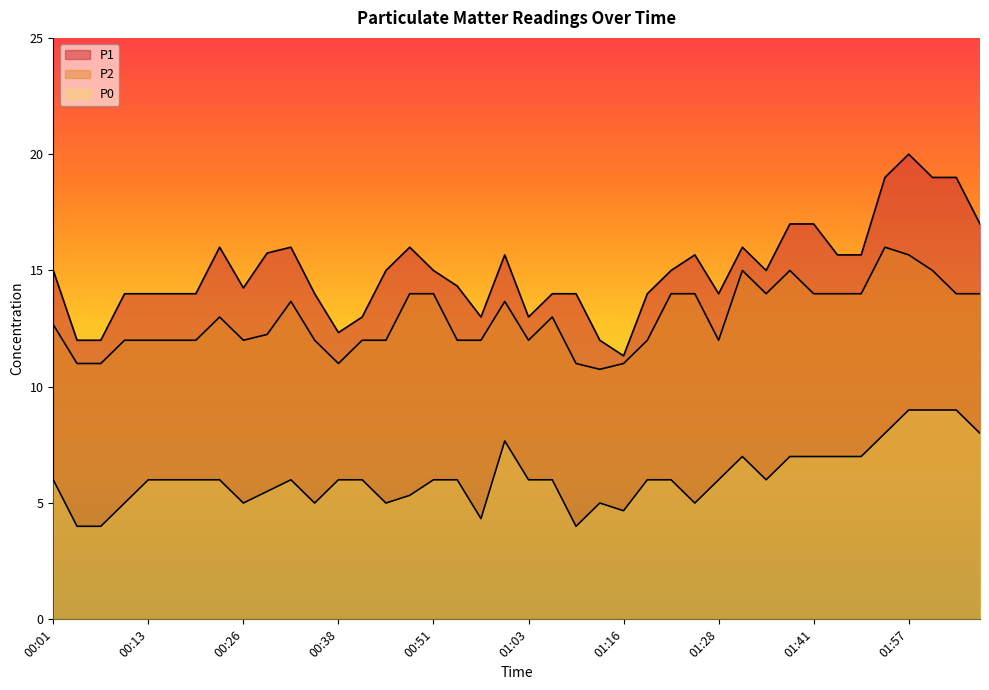

What is the value of the P2 point at the 27th from the left?

14.0